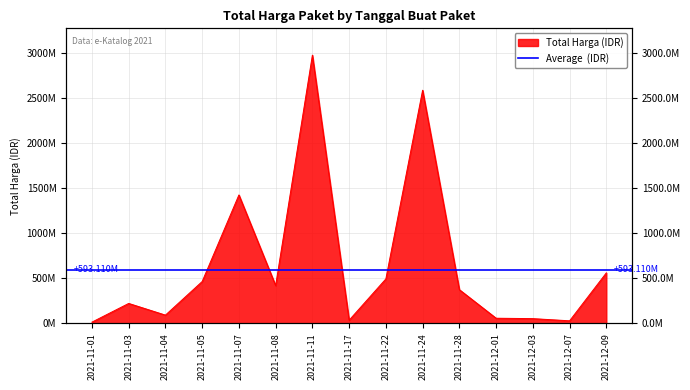

Rank the categories by value from lowest to highest.

2021-11-01, 2021-12-07, 2021-11-17, 2021-12-03, 2021-12-01, 2021-11-04, 2021-11-03, 2021-11-28, 2021-11-08, 2021-11-05, 2021-11-22, 2021-12-09, 2021-11-07, 2021-11-24, 2021-11-11